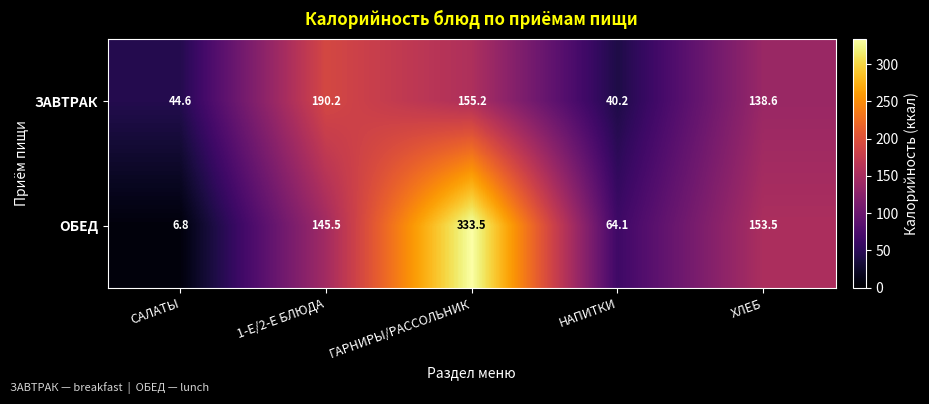

Count the number of data series in this chart.

2